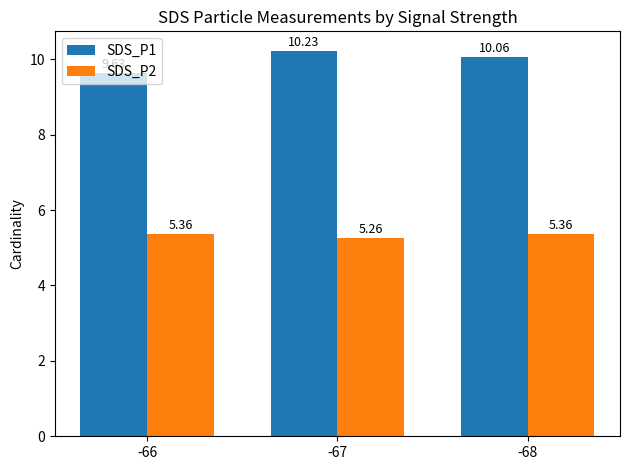

How many bars are there in each group?

2